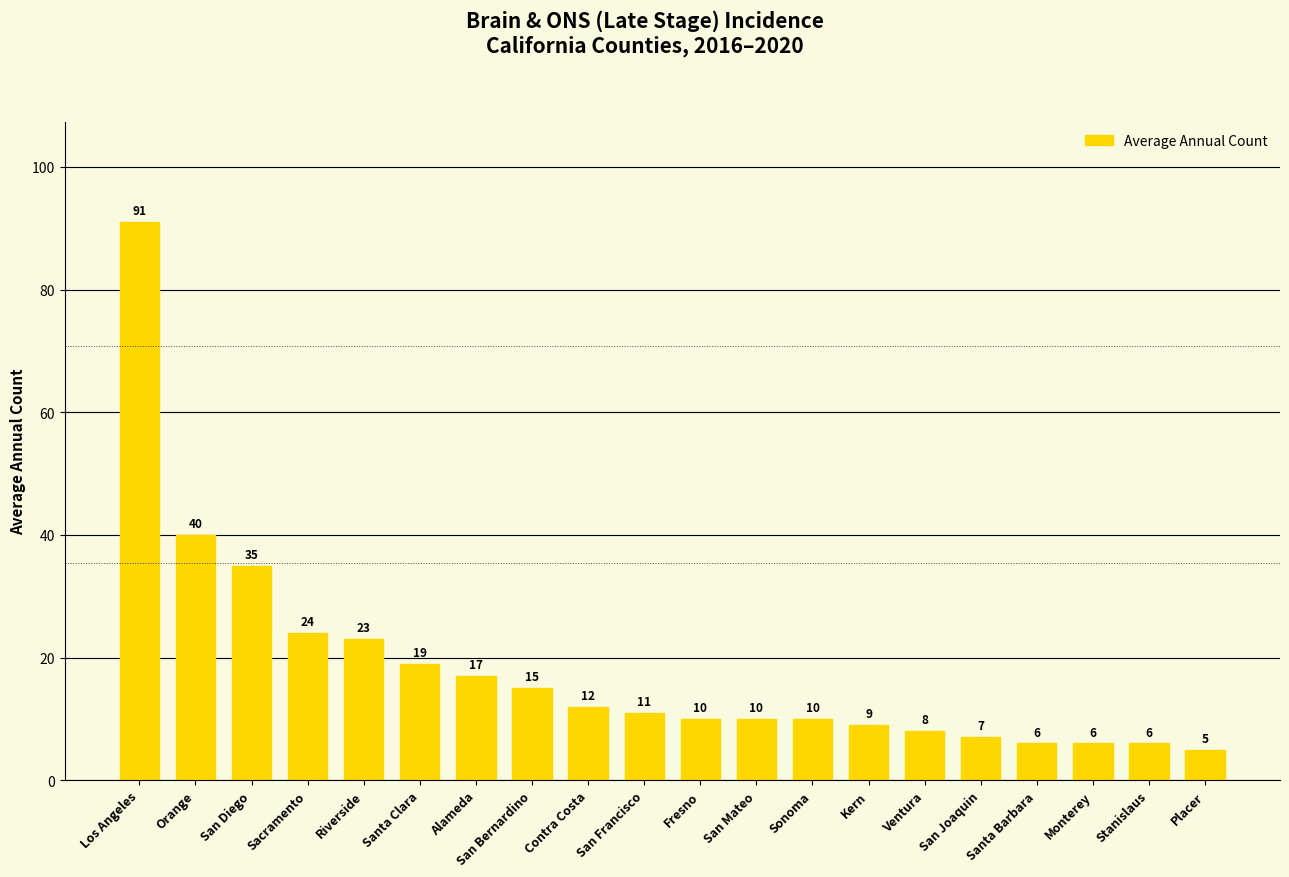

What is the change in value from Riverside to San Mateo?

-13